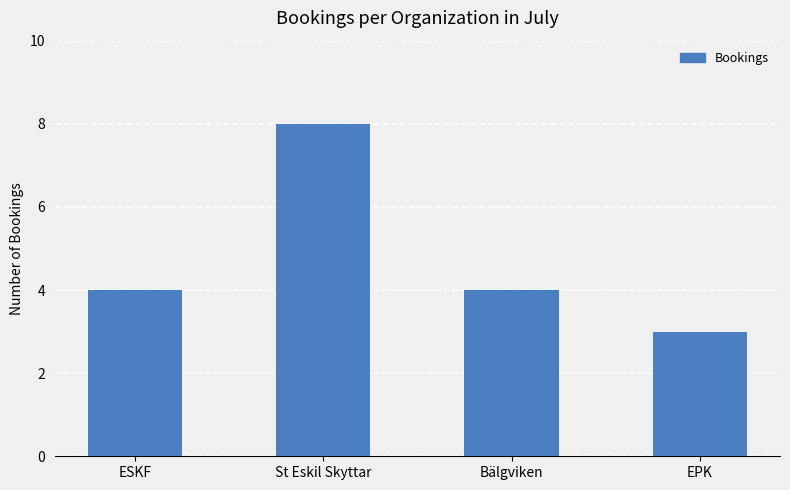

What is the ratio of the value at ESKF to the value at St Eskil Skyttar?

0.5